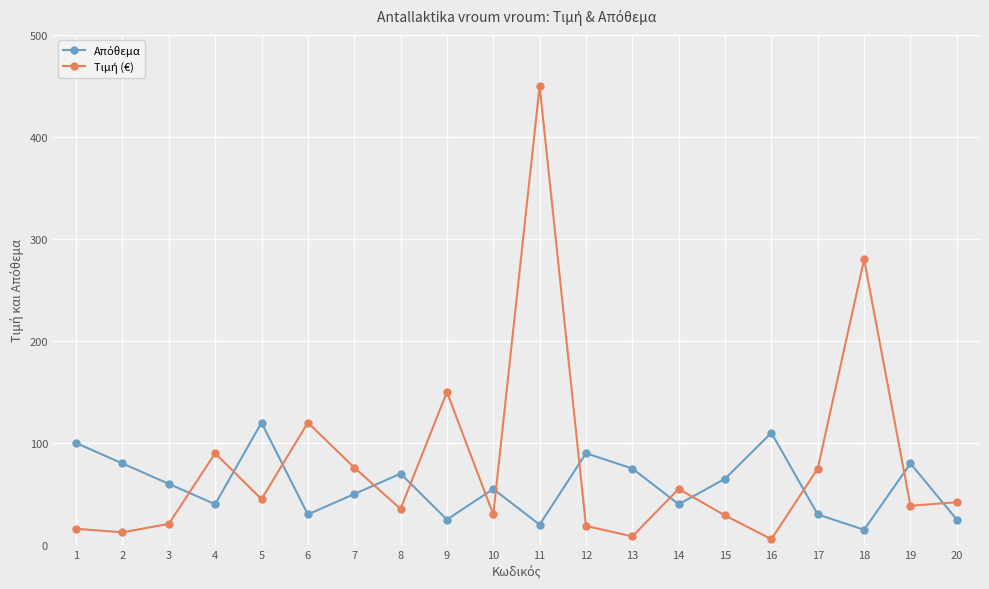

At which category is the sum across all series the highest?

11